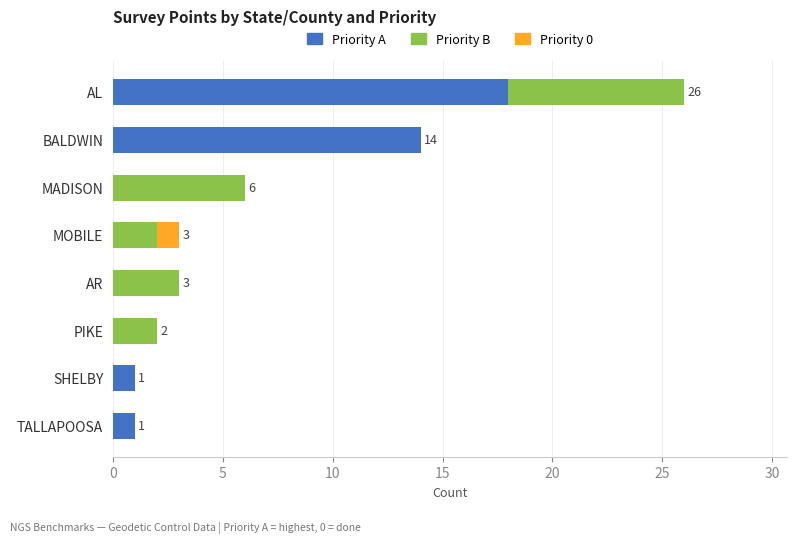

How many distinct data groups are displayed?

3